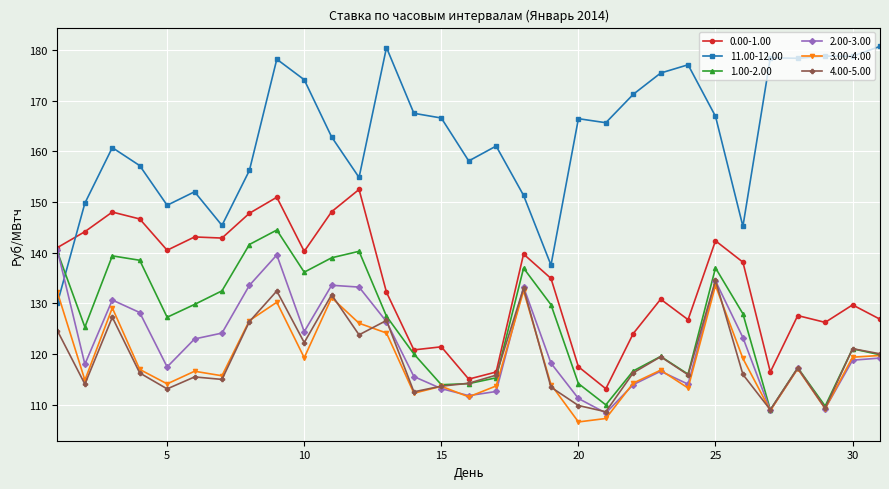

What is the smallest value displayed?

106.6